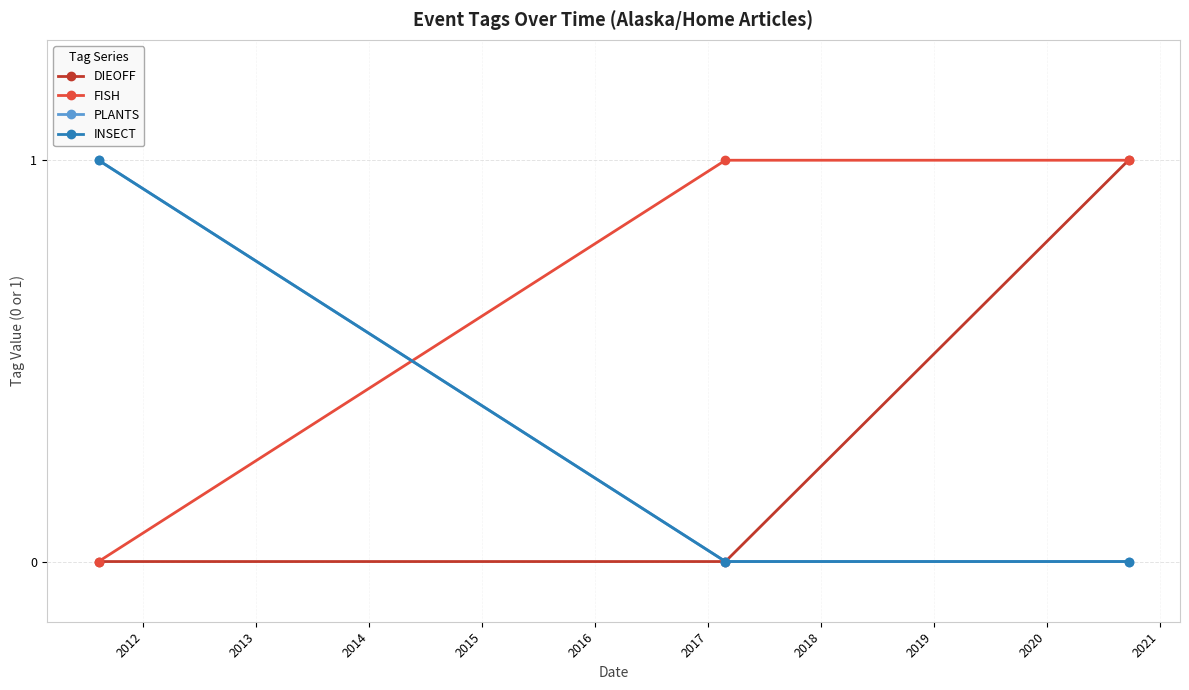

How many positive values does the PLANTS series have?

1